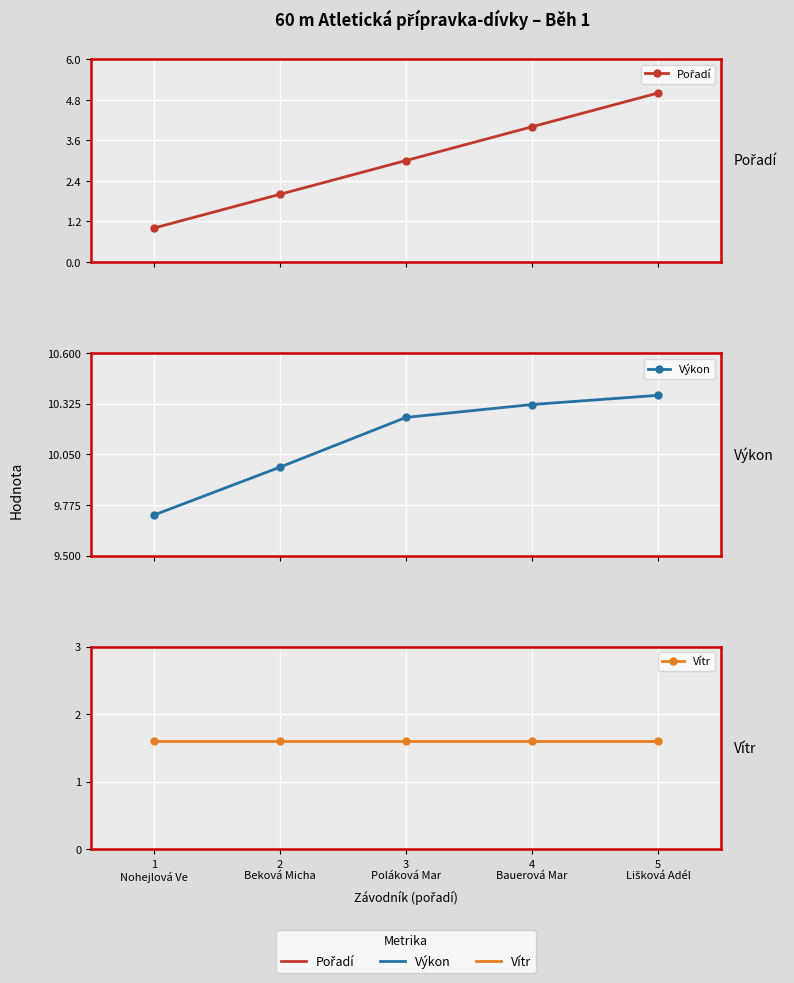

At how many categories does at least one series exceed 5?

5